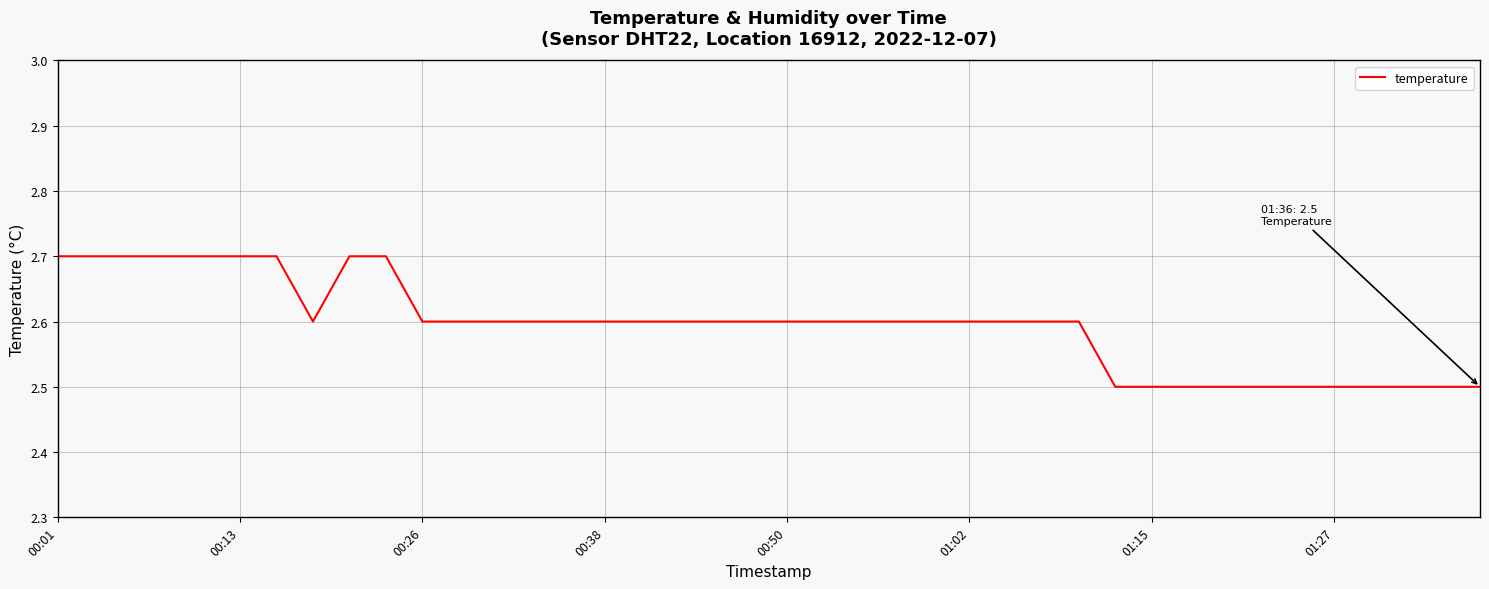

What is the greatest value displayed?

2.7